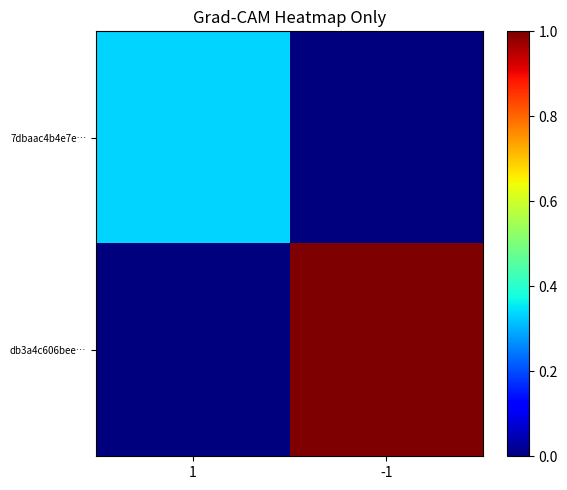

Which series has the largest range (max minus min)?

db3a4c606bee…